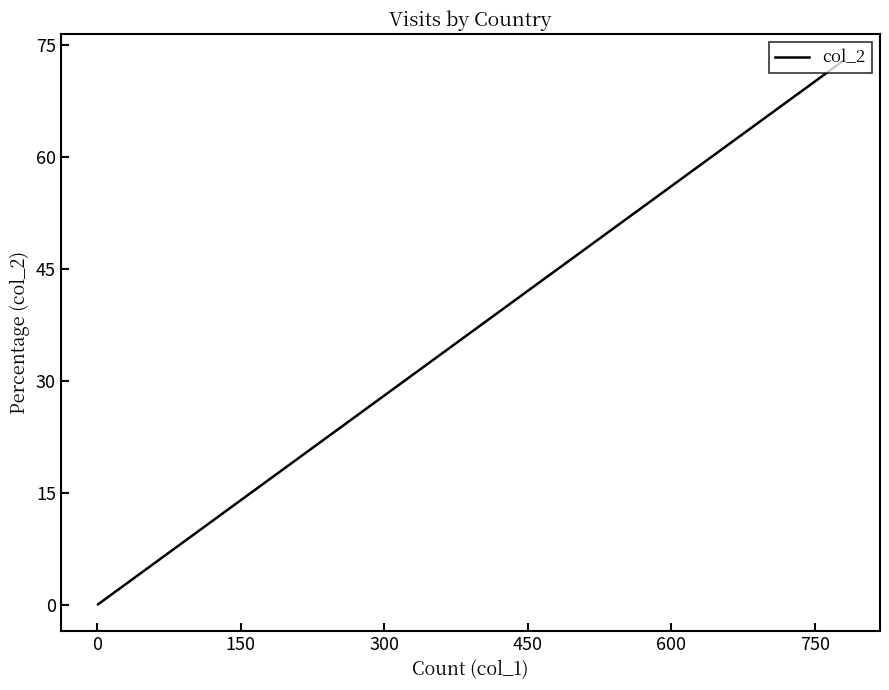

True or false: the data shows 3.9 at 13.

False